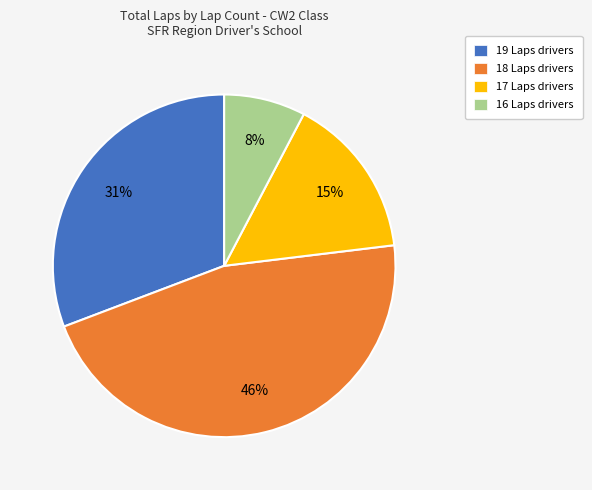

What percentage is the 16 Laps drivers slice, to the nearest percent?

8%